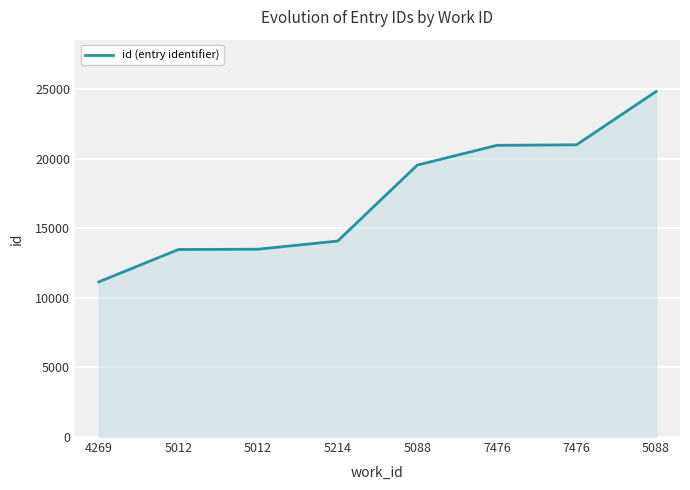

How many lines are shown in the chart?

1